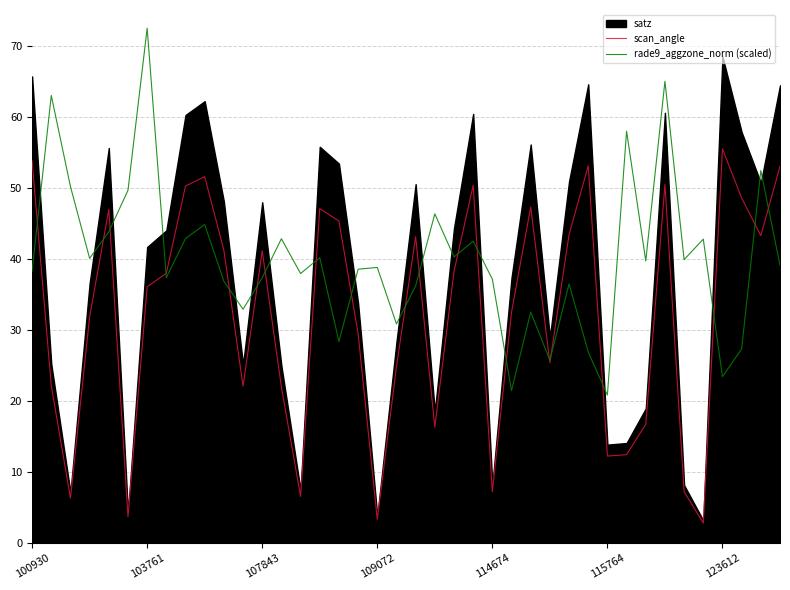

What value does the scan_angle series have at 103761?

36.1